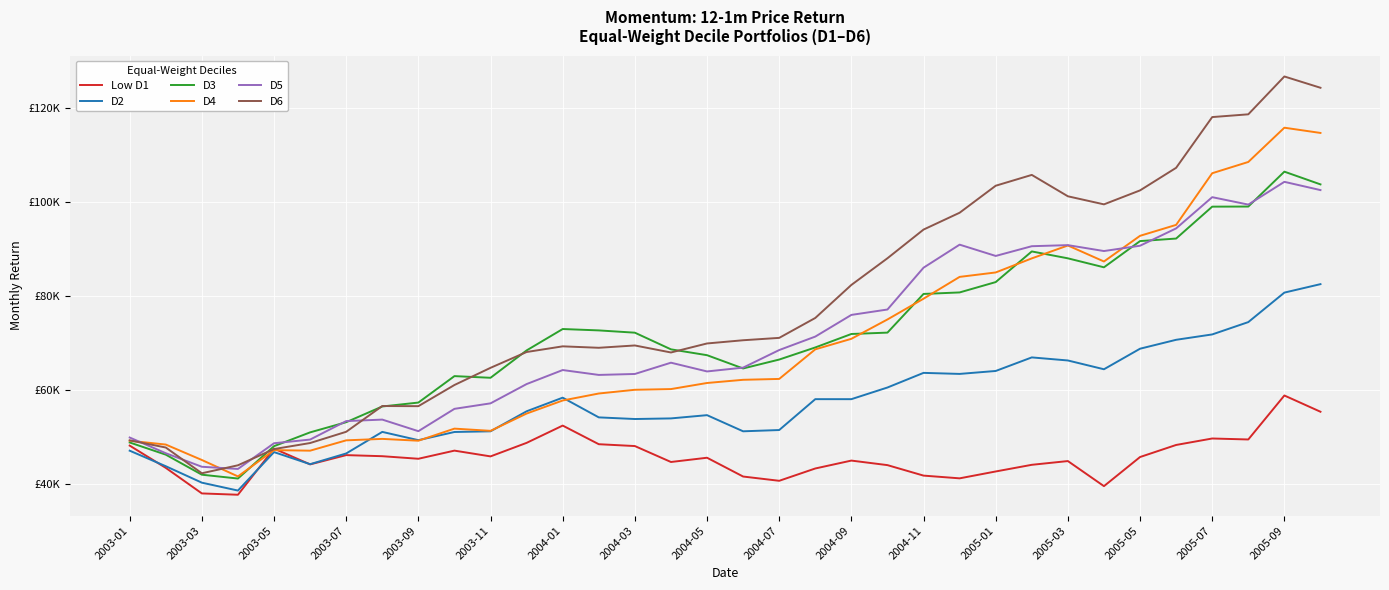

Which series has the largest total across all categories?

D6